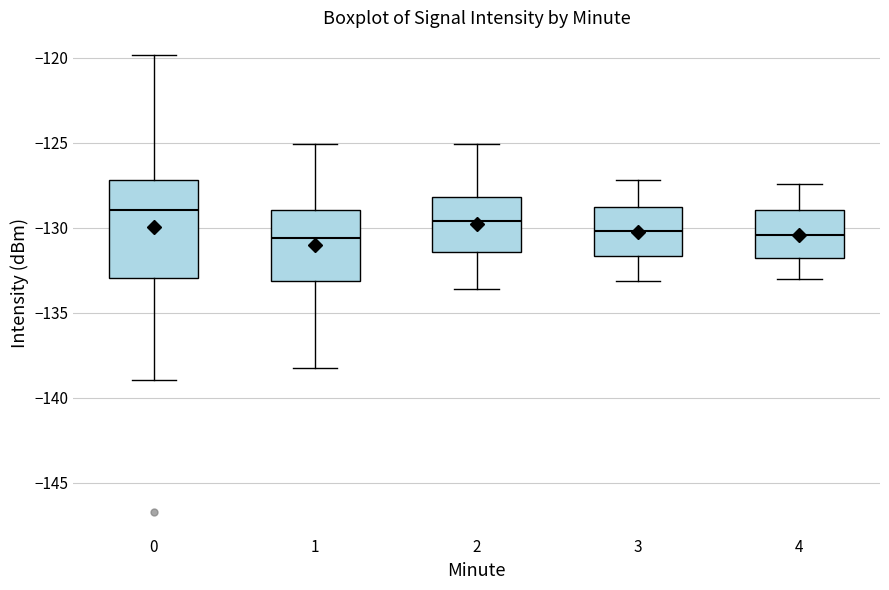

Reading left to right, read every box against the y-axis: the position of its median line, the range the box covers, and the ends of its whiskers. The values are not printed on the chart, so give them approximately, as read against the axis.

0: median -129.0, box -133.0 to -127.0, whiskers -139.0 to -120.0
1: median -130.5, box -133.0 to -129.0, whiskers -138.0 to -125.0
2: median -129.5, box -131.5 to -128.0, whiskers -133.5 to -125.0
3: median -130.0, box -131.5 to -129.0, whiskers -133.0 to -127.0
4: median -130.5, box -132.0 to -129.0, whiskers -133.0 to -127.5